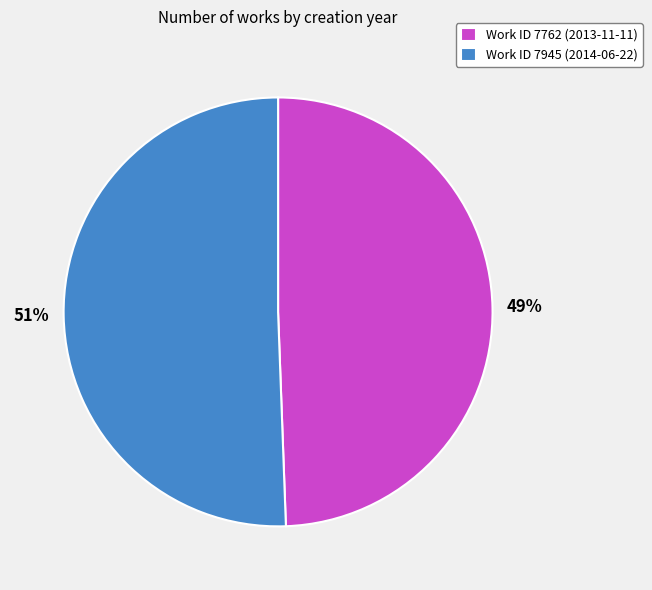

True or false: Work ID 7762 (2013-11-11) accounts for 58% of the total.

False